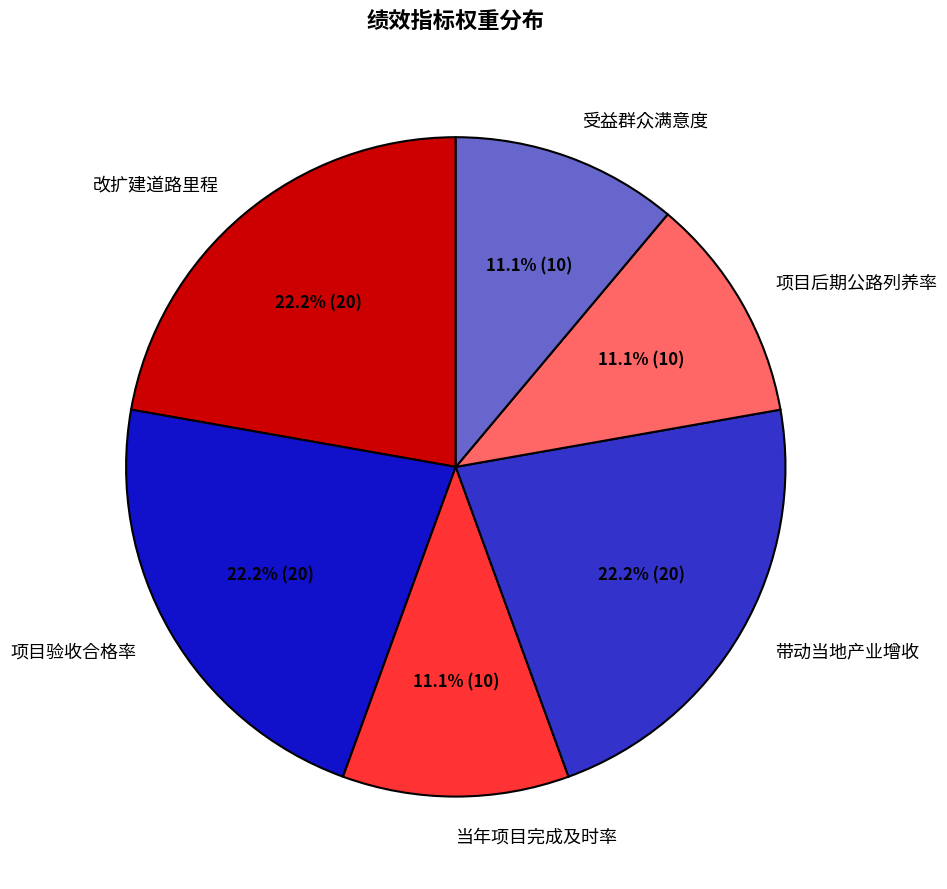

The 带动当地产业增收 slice represents 28% of the pie. True or false?

False